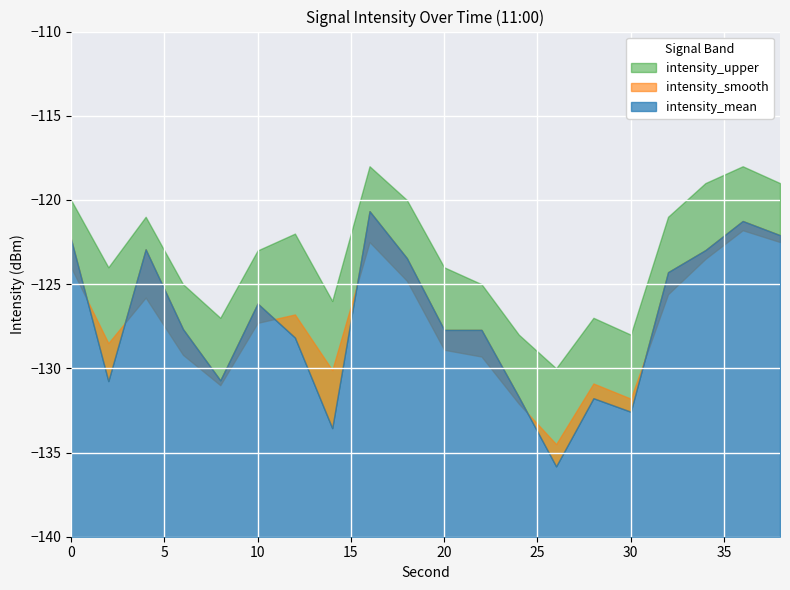

True or false: intensity_upper and intensity_mean intersect in this chart.

False